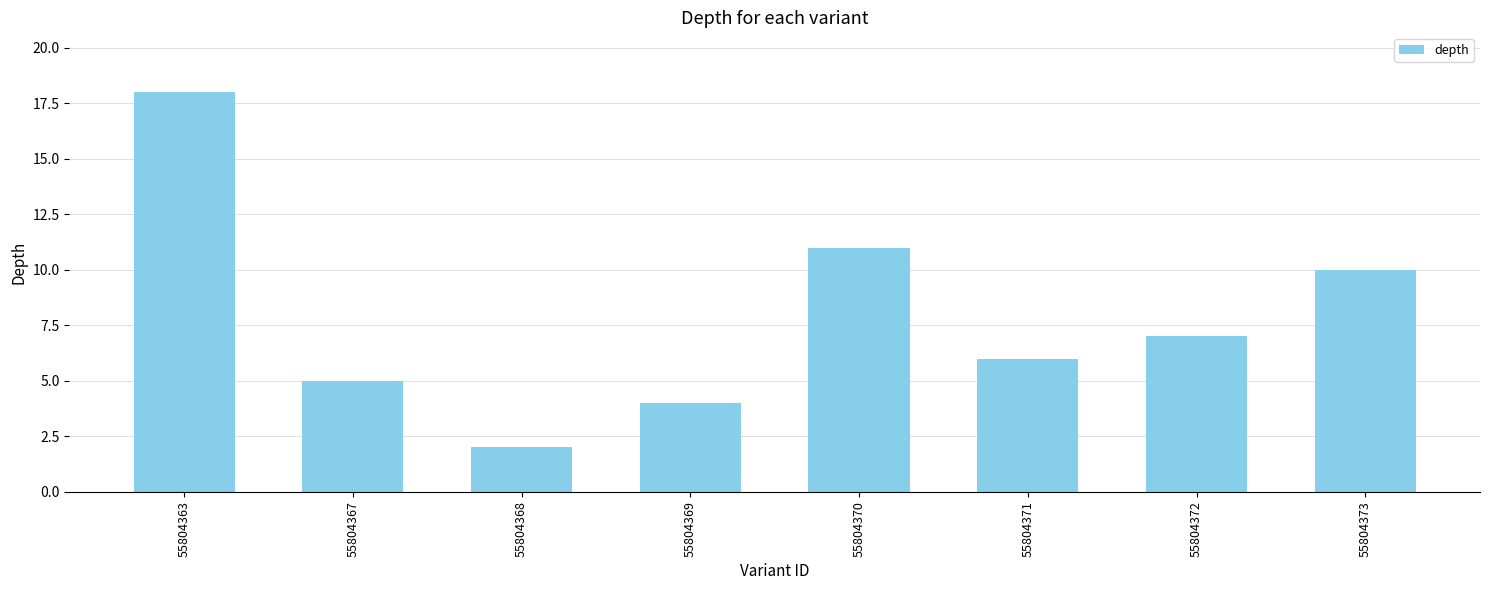

Count the number of categories in the chart.

8